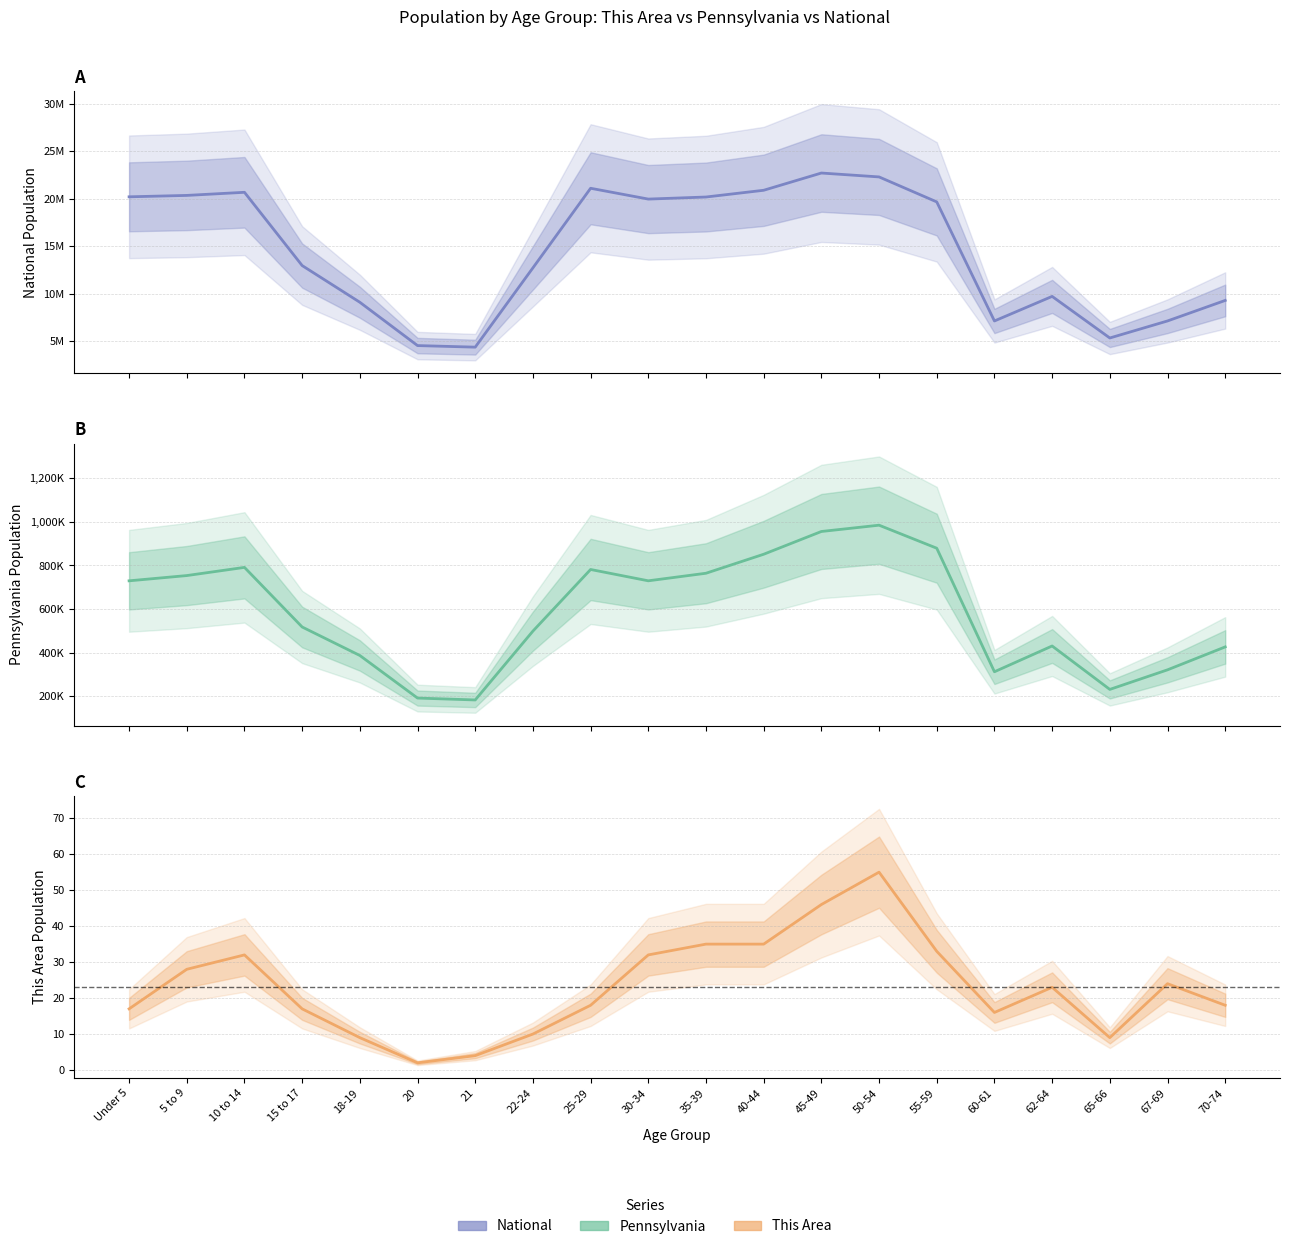

Count the number of data series in this chart.

3